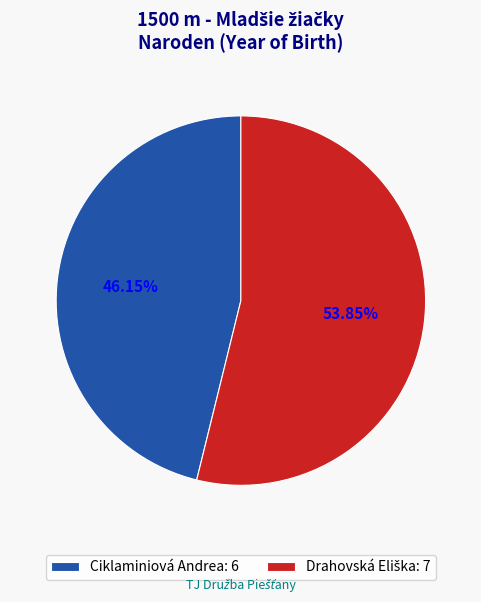

Does Ciklaminiová Andrea: 6 account for over 50% of the chart?

No